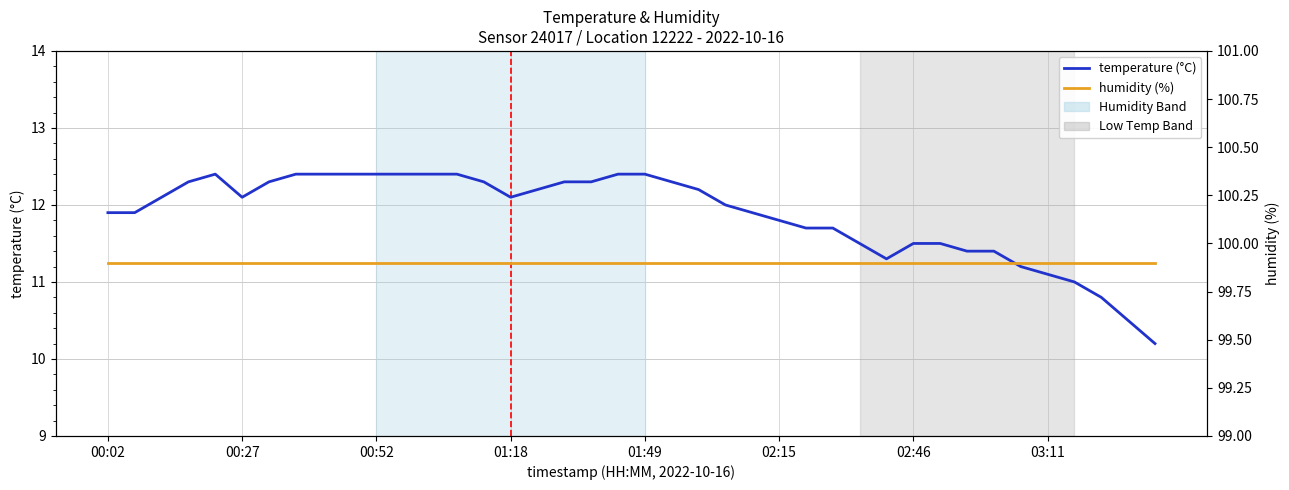

What is the value of the temperature (°C) point at the 3rd from the left?

12.1